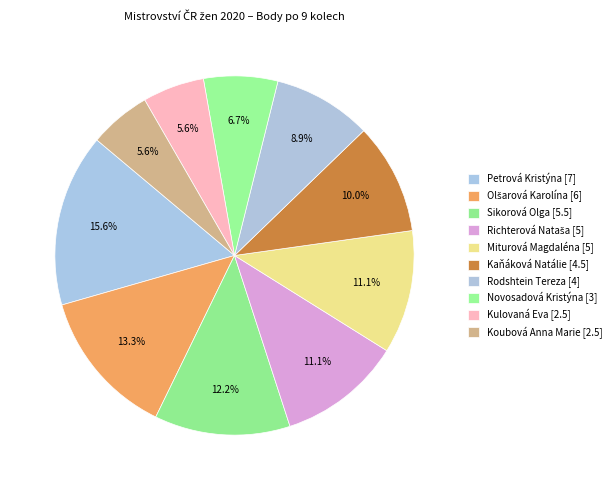

Is there a majority slice in this chart?

No